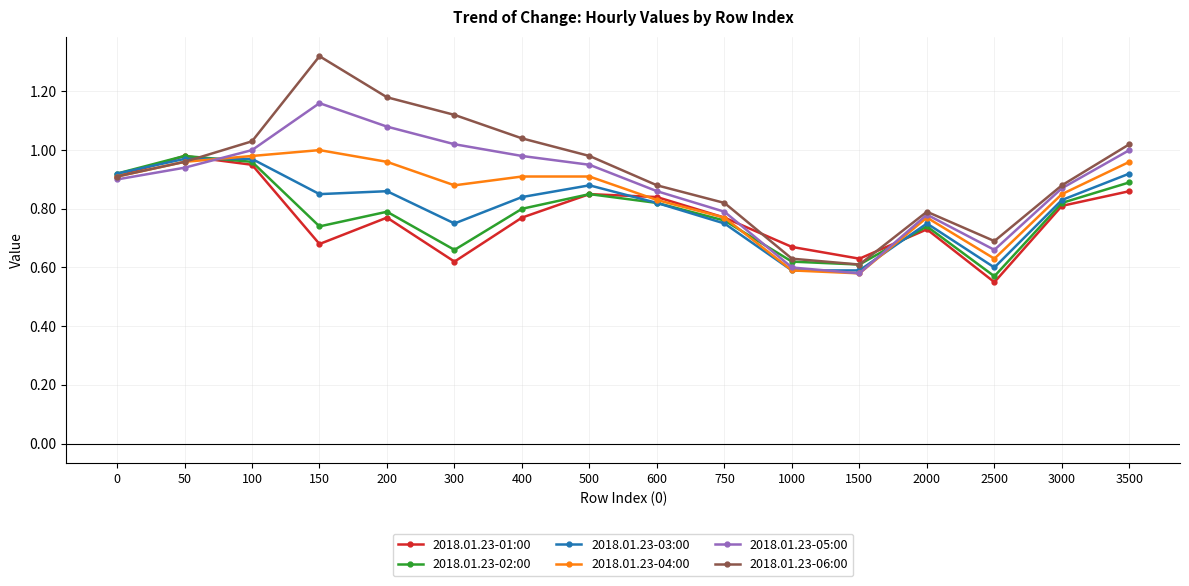

Which series has the widest spread of values?

2018.01.23-06:00